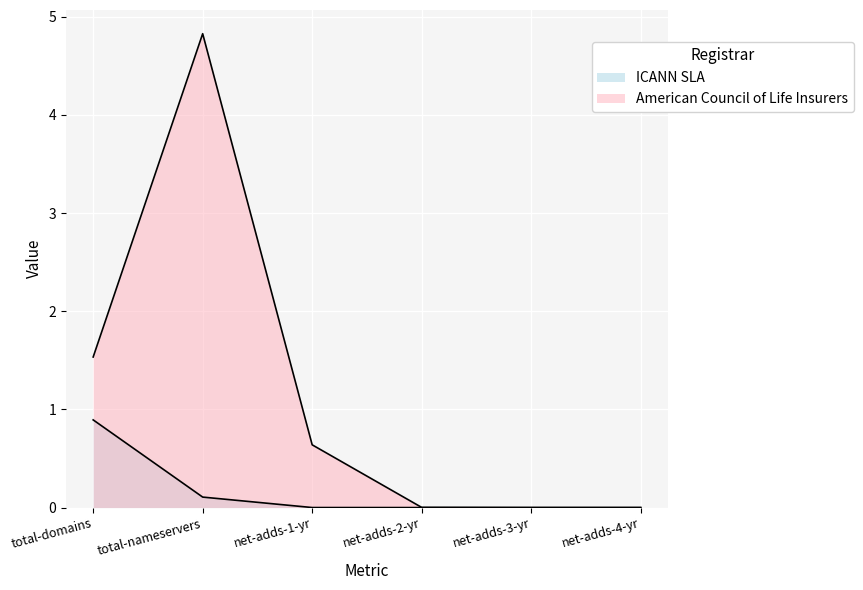

Reading right to left, extract all data points from this chart.

ICANN SLA: net-adds-4-yr=0.0	net-adds-3-yr=0.0	net-adds-2-yr=0.0	net-adds-1-yr=0.0	total-nameservers=0.1	total-domains=0.9
American Council of Life Insurers: net-adds-4-yr=0.0	net-adds-3-yr=0.0	net-adds-2-yr=0.0	net-adds-1-yr=0.6	total-nameservers=4.8	total-domains=1.5